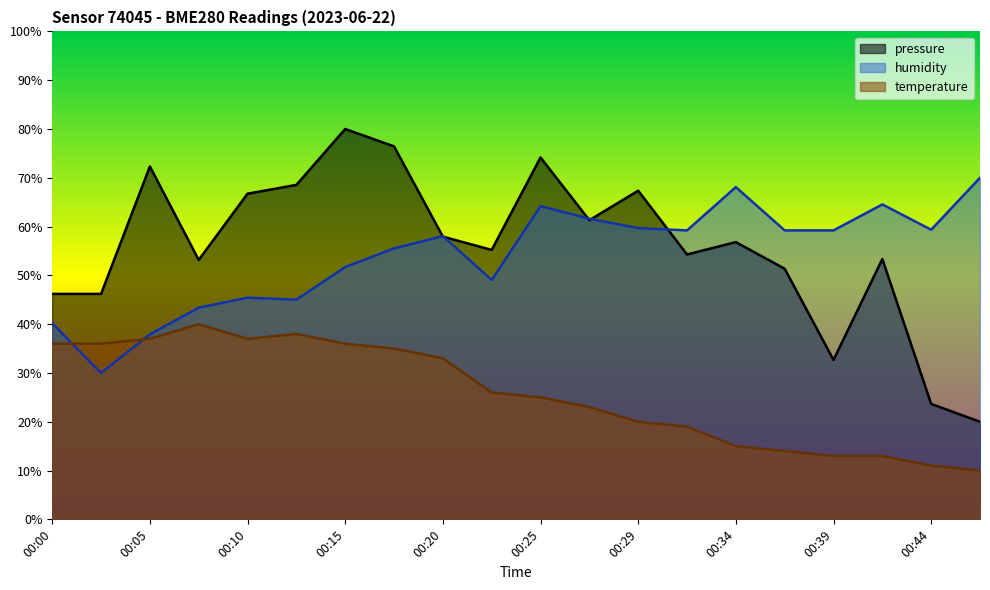

Reading right to left, what are all the values shown in this chart?

pressure: 20.0	23.6	53.4	32.7	51.4	56.8	54.3	67.4	61.3	74.2	55.2	57.9	76.4	80.0	68.5	66.7	53.2	72.3	46.2	46.2
humidity: 70.0	59.4	64.5	59.2	59.2	68.1	59.2	59.7	61.6	64.2	49.0	58.1	55.5	51.7	45.0	45.4	43.4	37.9	30.0	40.2
temperature: 10.0	11.0	13.0	13.0	14.0	15.0	19.0	20.0	23.0	25.0	26.0	33.0	35.0	36.0	38.0	37.0	40.0	37.0	36.0	36.0